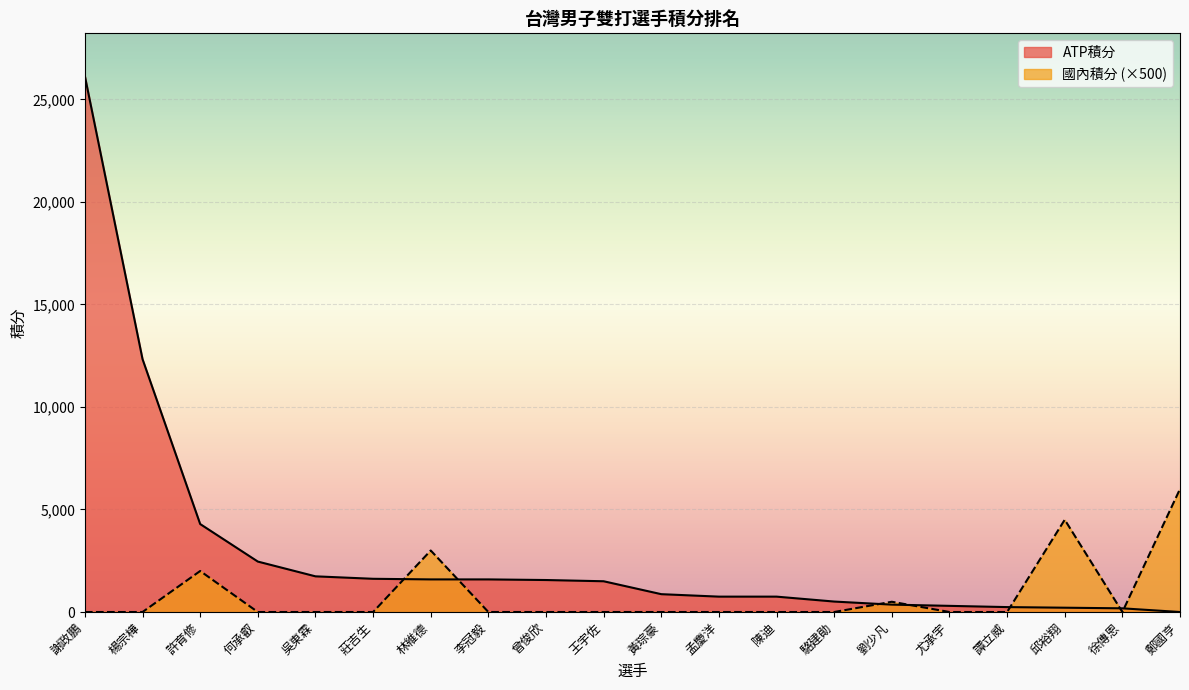

List the labels in order of ATP積分 value, largest first.

謝政鵬, 楊宗樺, 許育修, 何承叡, 吳東霖, 莊吉生, 林維德, 李冠毅, 曾俊欣, 王宇佐, 黃琮豪, 孟慶洋, 陳迪, 駱建勛, 劉少凡, 尤承宇, 譚立威, 邱裕翔, 徐傳恩, 鄭國亨